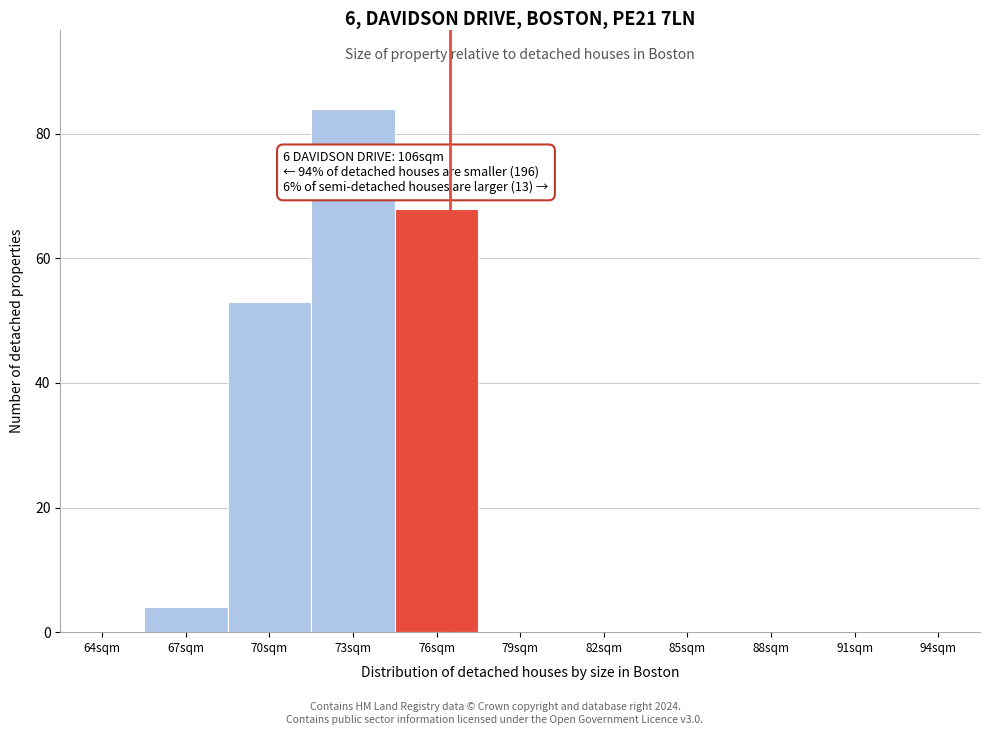

Reading right to left, transcribe all the data shown in this chart.

94sqm=0	91sqm=0	88sqm=0	85sqm=0	82sqm=0	79sqm=0	76sqm=68	73sqm=84	70sqm=53	67sqm=4	64sqm=0